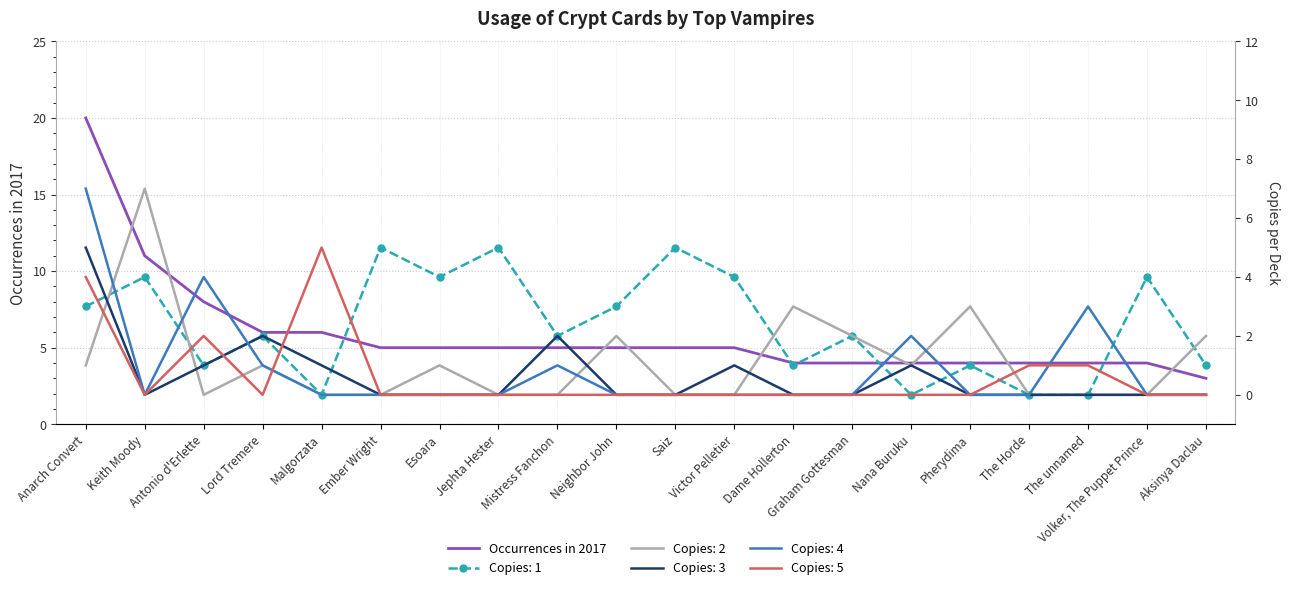

Approximately how many times larger is the value at Volker, The Puppet Prince compared to Saiz?

0.8